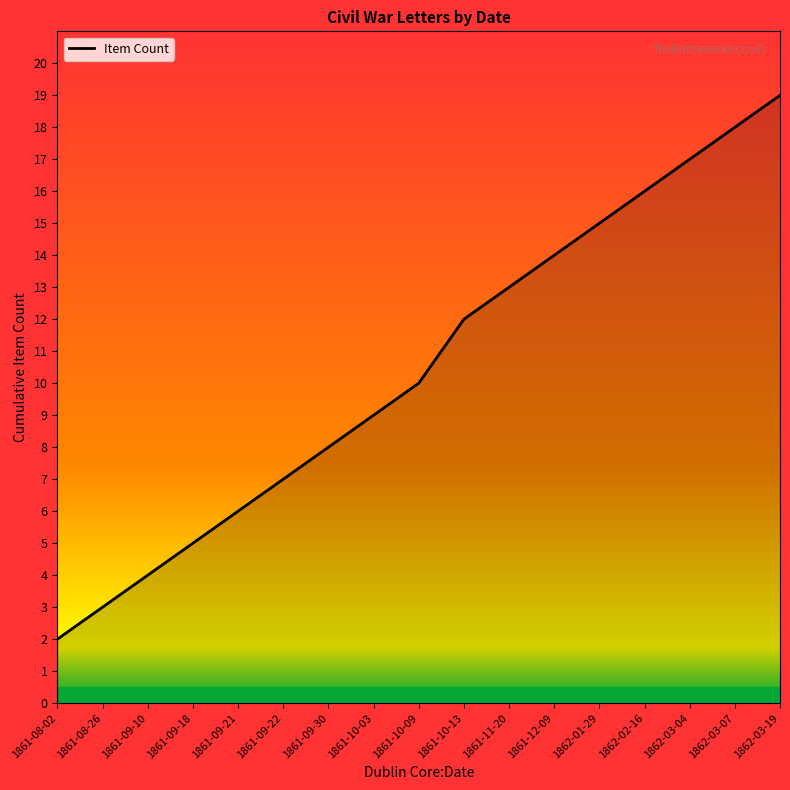

Which has a higher value, 1861-09-10 or 1861-09-18?

1861-09-18